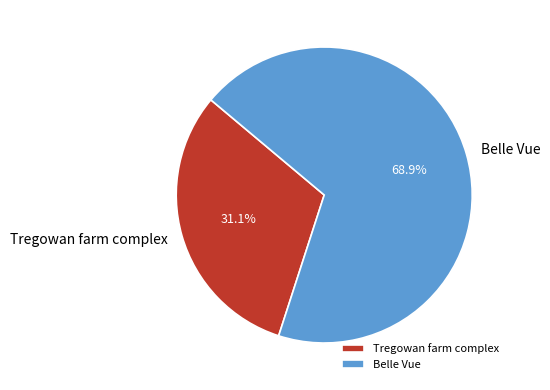

How many segments does this pie chart have?

2